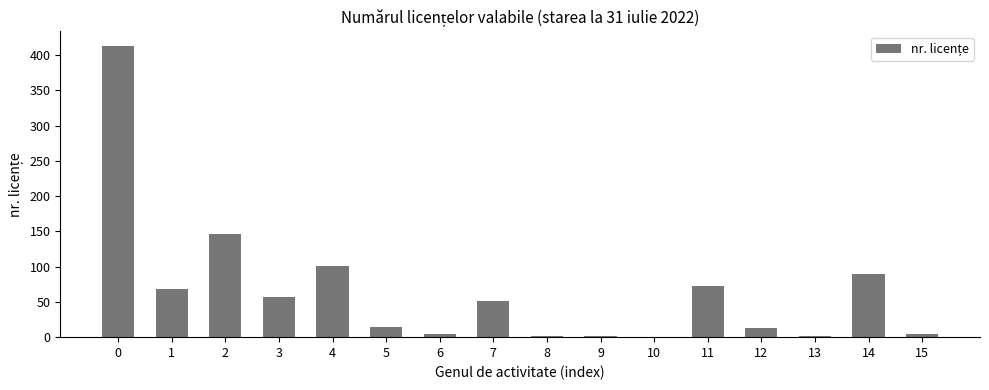

True or false: the data shows 90 at 14.

True